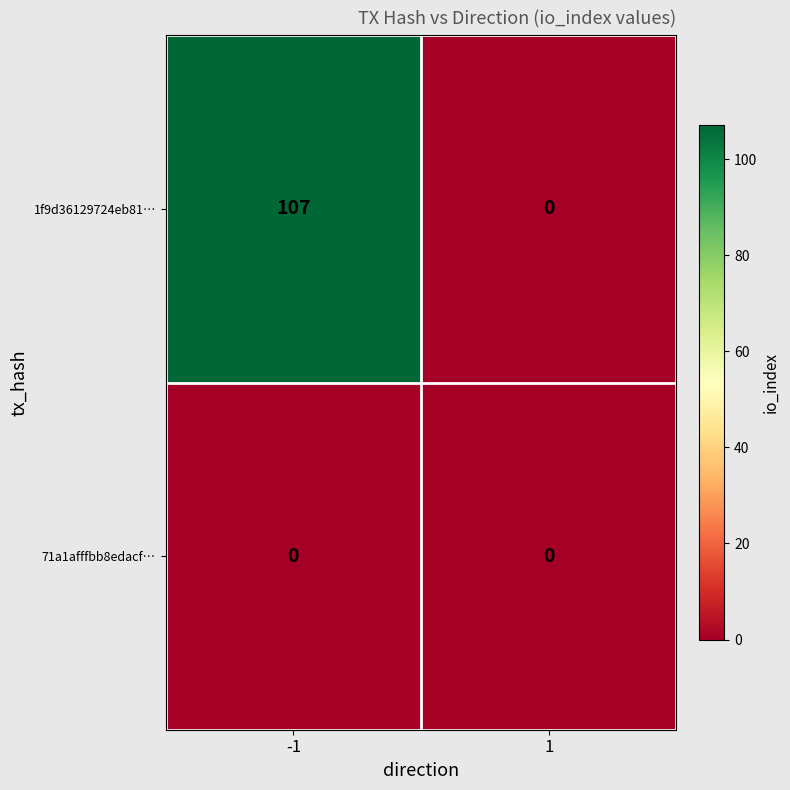

What is the difference between the highest and lowest values at -1?

107